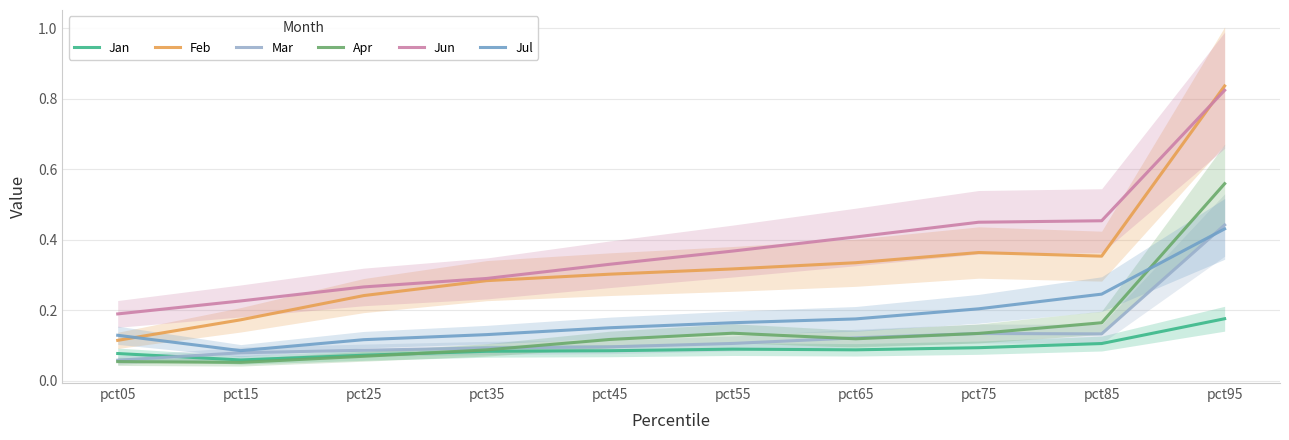

Which label corresponds to the smallest value in the chart?

pct15